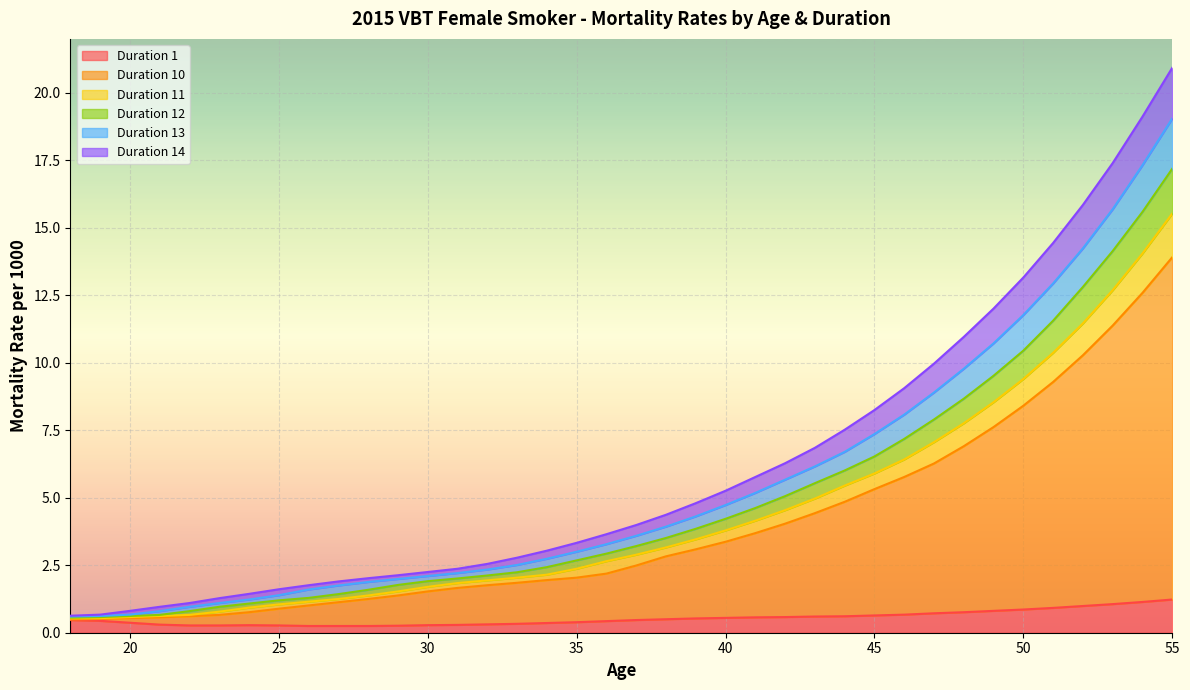

Which category has the highest value across all series?

55